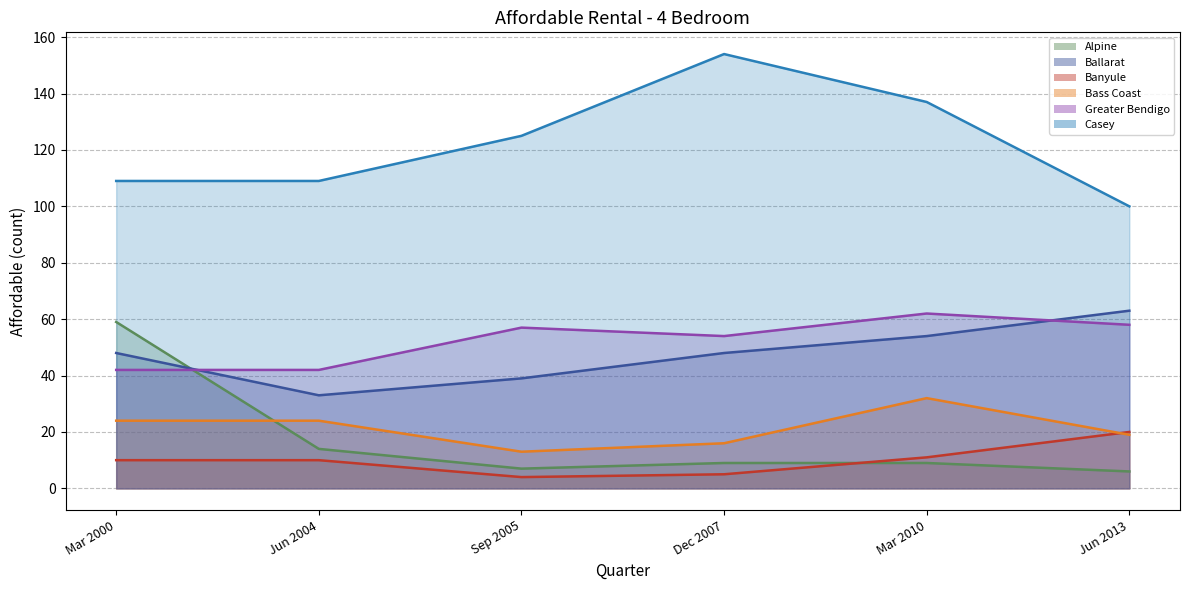

Which series has the largest total across all categories?

Casey